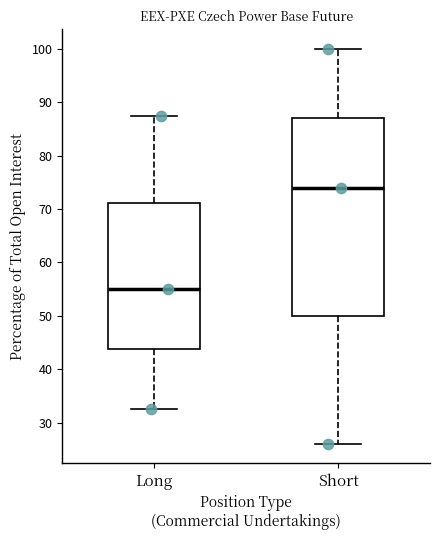

Reading left to right, transcribe this box plot: for each box, give where its median line is, the range the box spans, and where its two whiskers end, as read against the y-axis. The values are not printed on the chart, so give them approximately, as read against the axis.

Long: median 55, box 44 to 71, whiskers 33 to 88
Short: median 74, box 50 to 87, whiskers 26 to 100